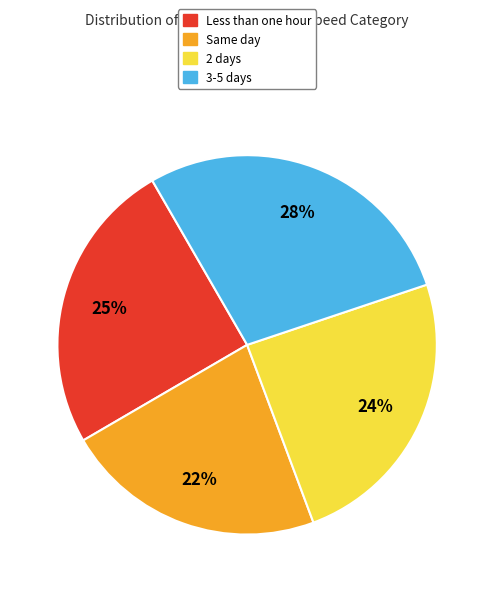

To the nearest percent, what percentage of the pie is 2 days?

24%